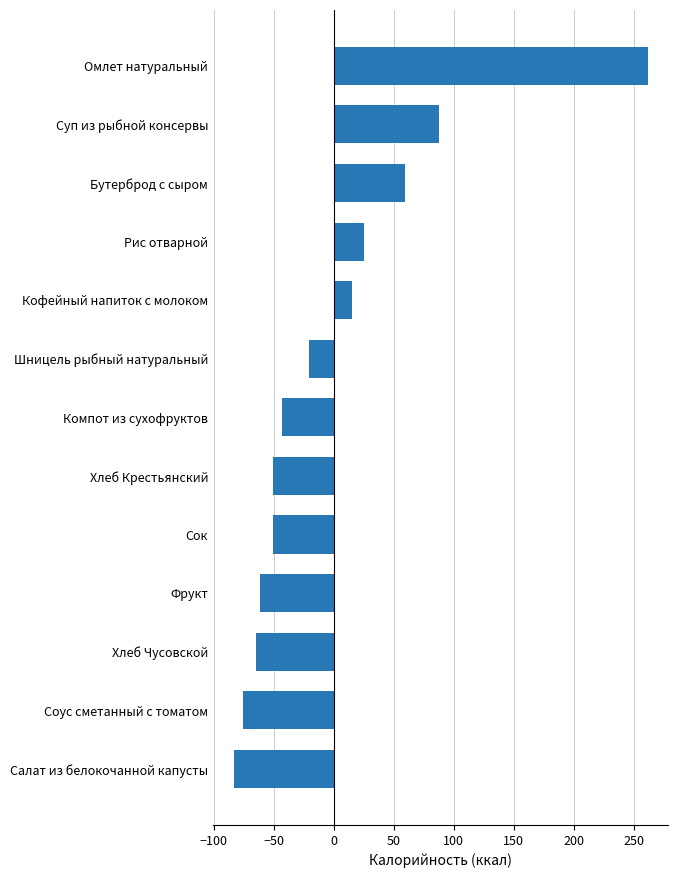

Is it true that the value at Хлеб Крестьянский is -50.4?

True